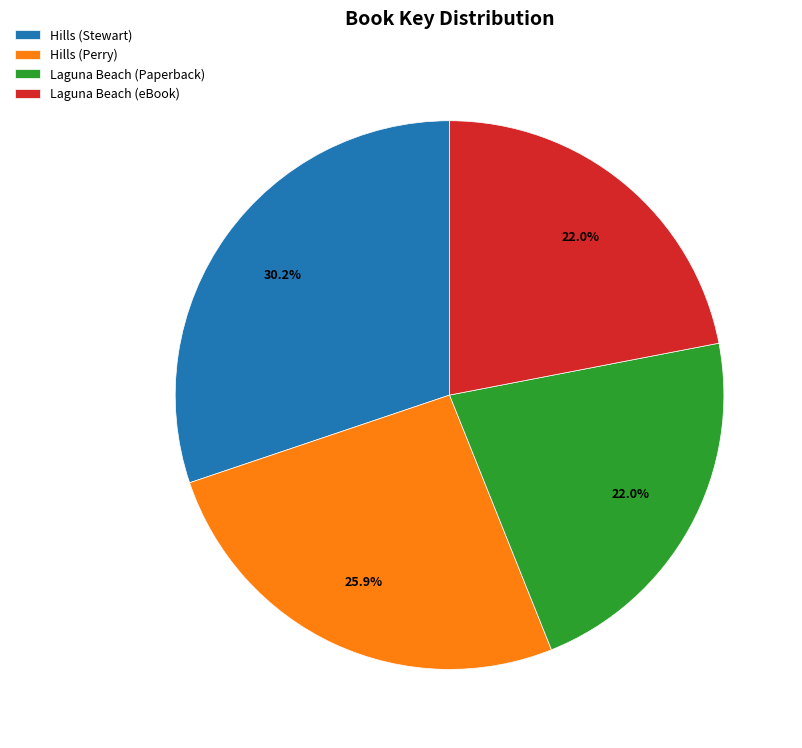

To the nearest percent, what is the difference between the Hills (Stewart) and Hills (Perry) slice percentages?

4%